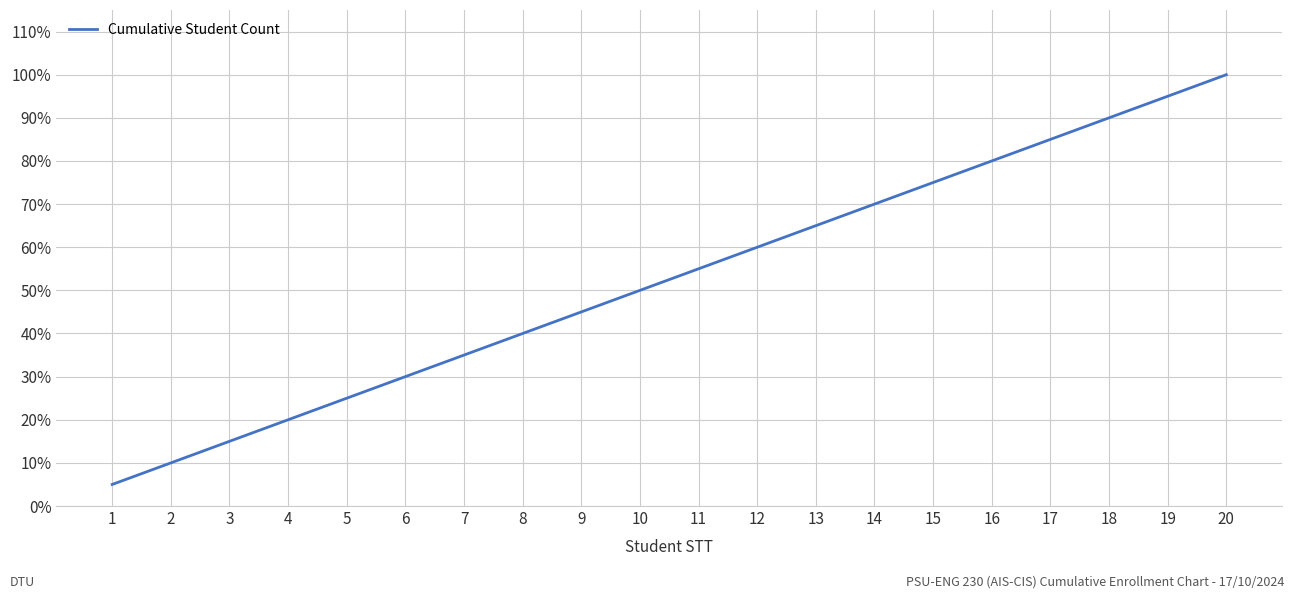

Rank the categories by value from lowest to highest.

1, 2, 3, 4, 5, 6, 7, 8, 9, 10, 11, 12, 13, 14, 15, 16, 17, 18, 19, 20